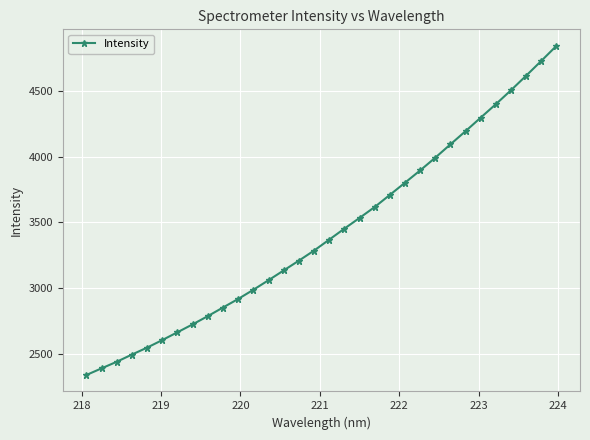

What is the value of the 9th point from the left?

2786.6